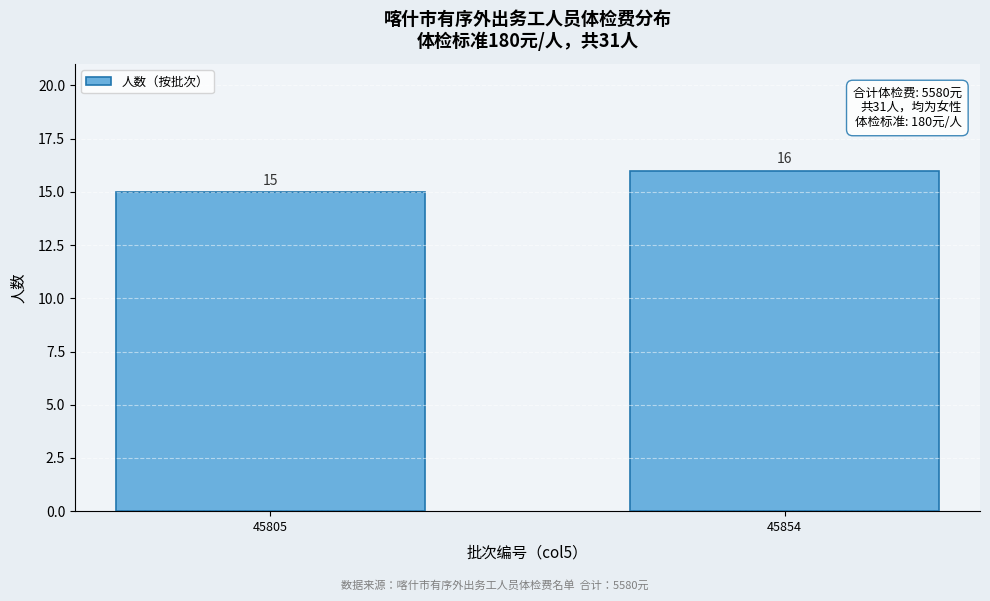

Reading left to right, list all the values displayed in this chart.

15	16